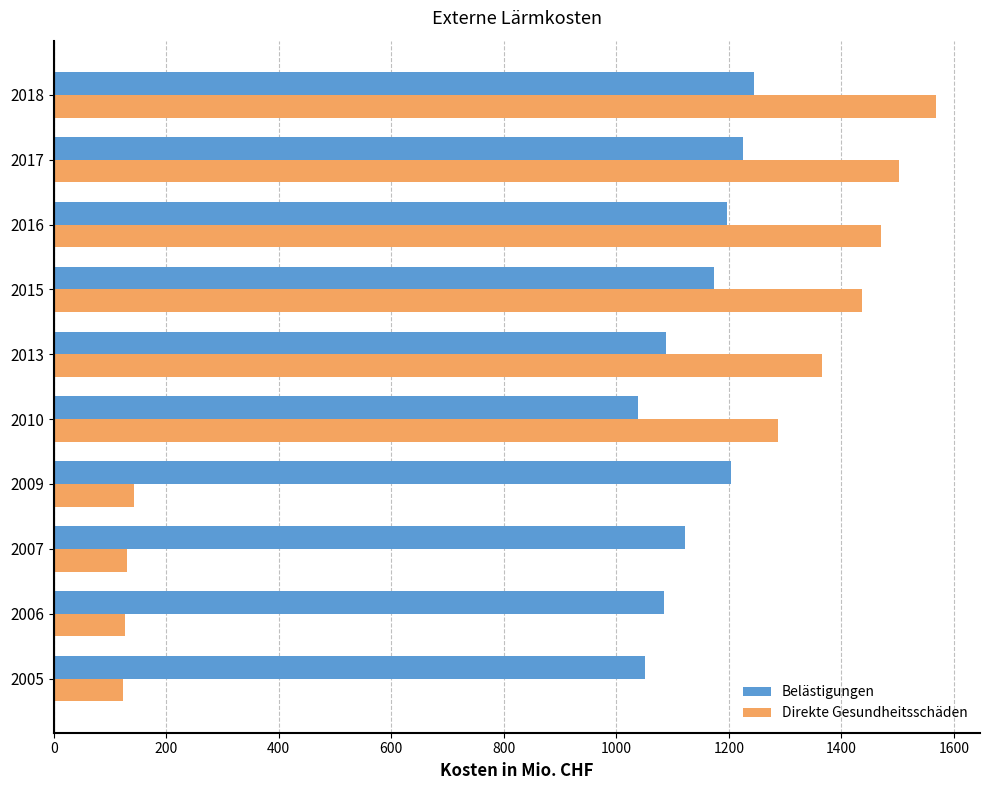

Which series has the widest spread of values?

Direkte Gesundheitsschäden